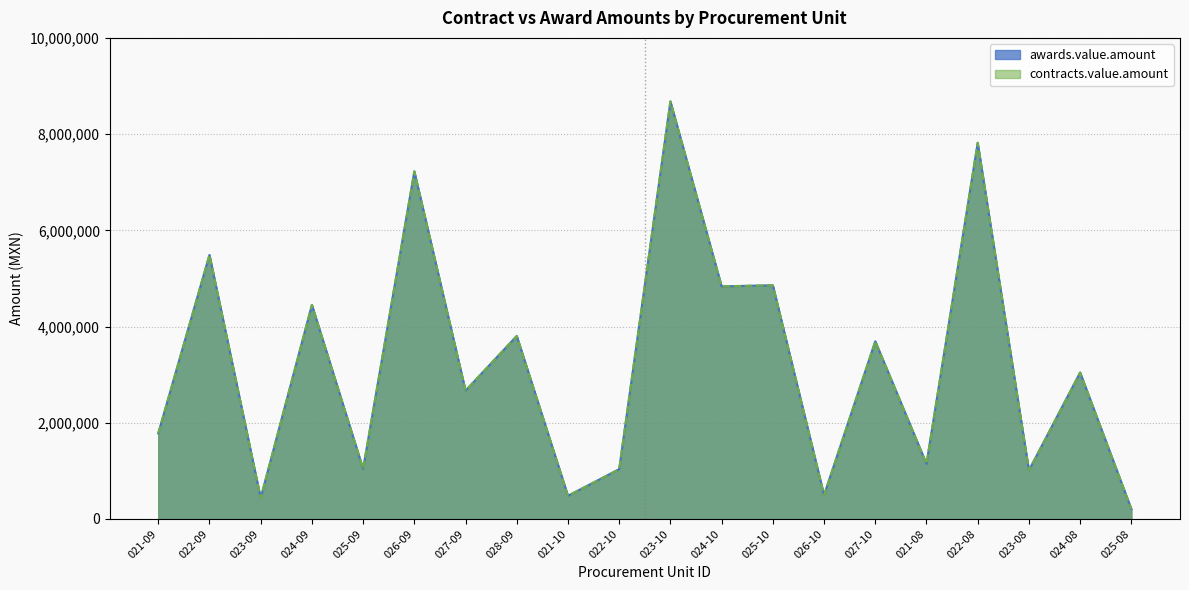

True or false: awards.value.amount and contracts.value.amount cross at least once.

False